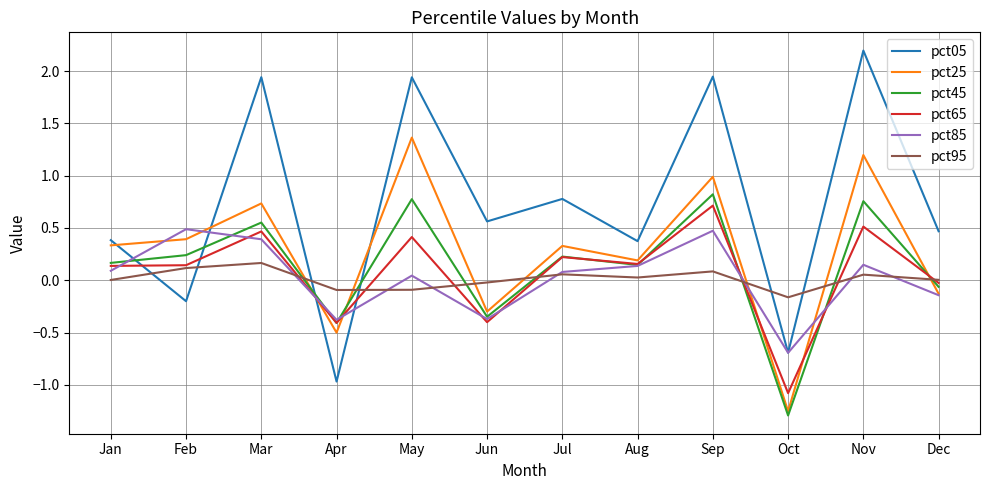

What is the difference between the maximum and minimum values in the pct65 series?

1.8